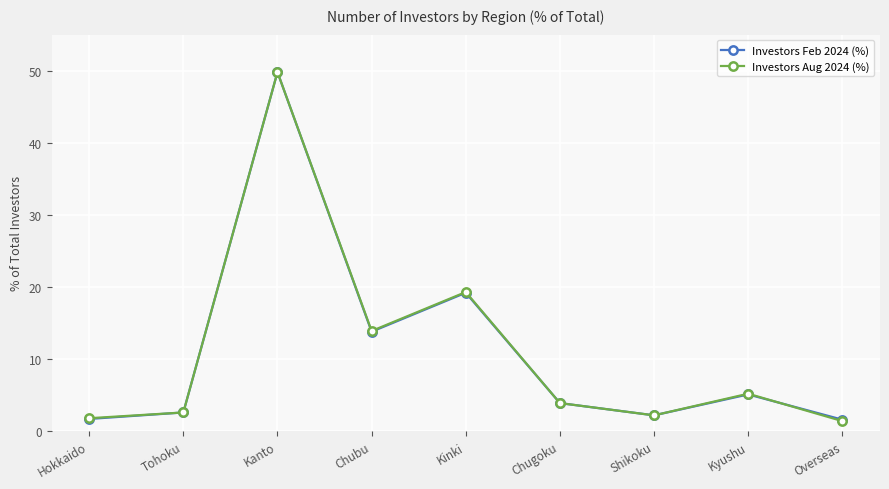

What is the total value across all series at Kinki?

38.5